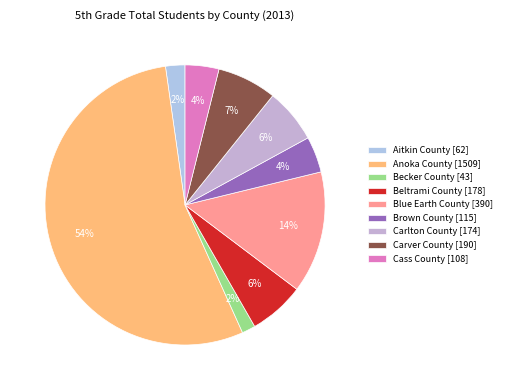

To the nearest percent, what is the difference between the largest and smallest slice percentages?

53%